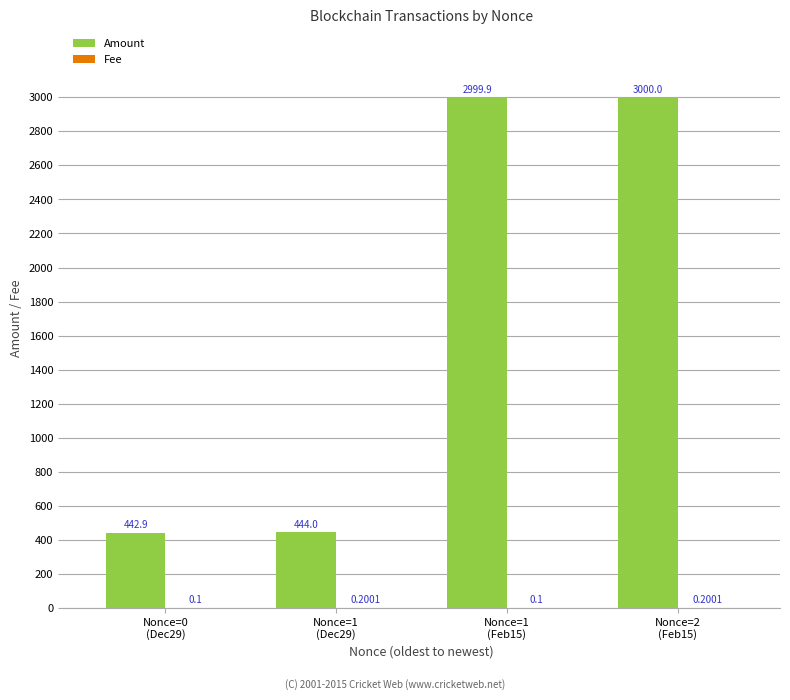

What is the maximum value for Fee?

0.2